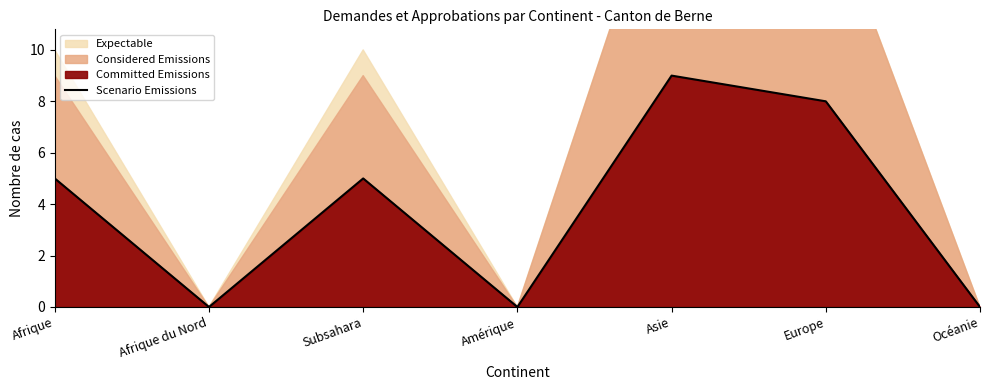

The value of Scenario Emissions at Europe is 8. True or false?

True